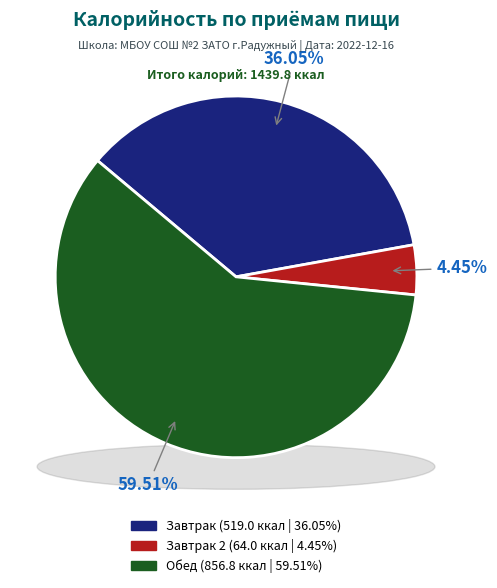

What is the largest slice in the pie chart?

Обед